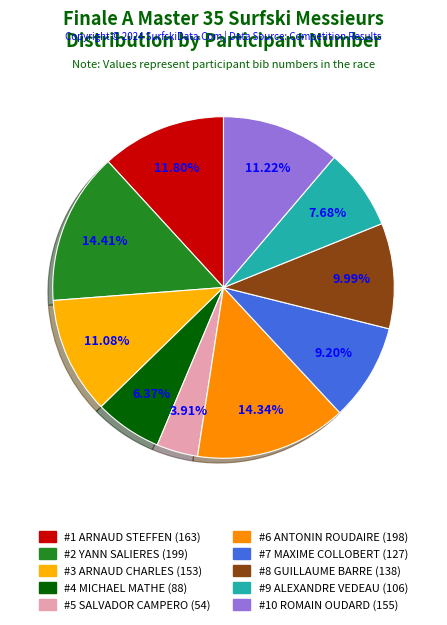

How many segments does this pie chart have?

10